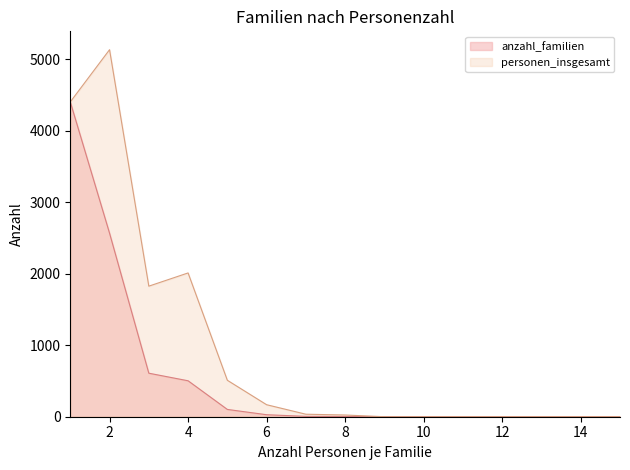

Which category has the highest value in the anzahl_familien series?

1